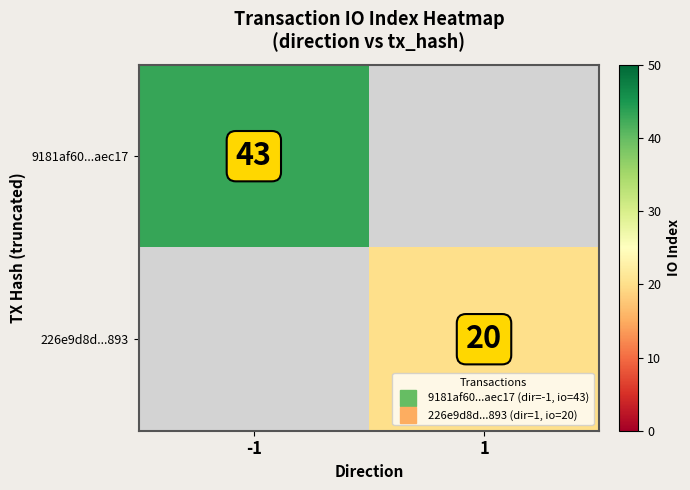

Is the value of 226e9d8d...893 at -1 greater than the value of 9181af60...aec17 at 1?

No